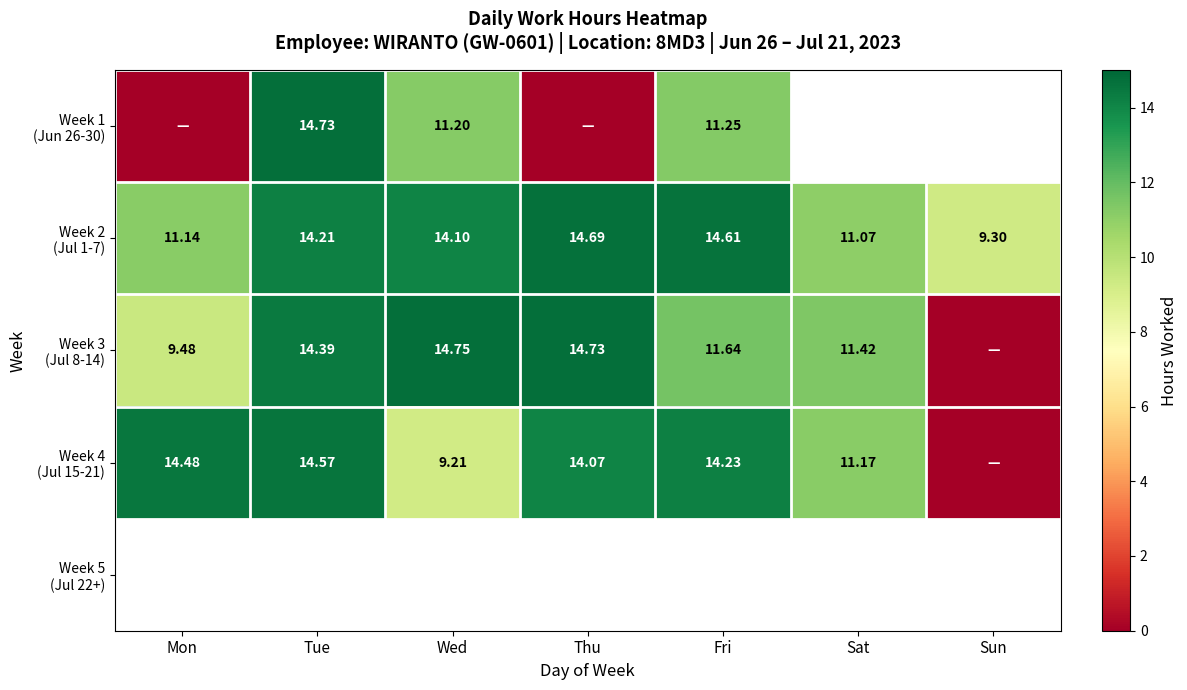

Between Mon and Wed, which is larger?

Wed